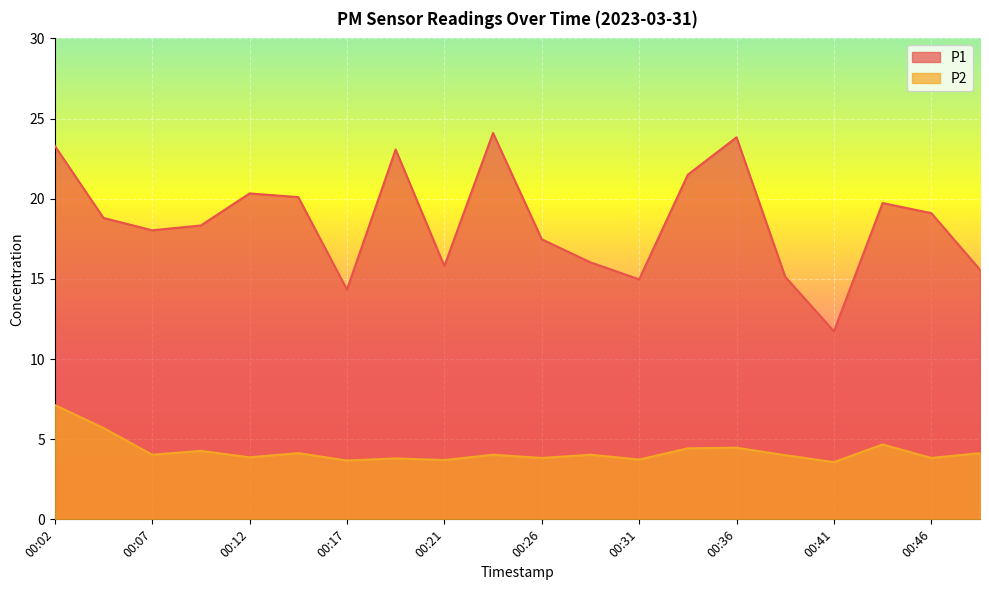

At which label is P2 closest to 5?

00:44